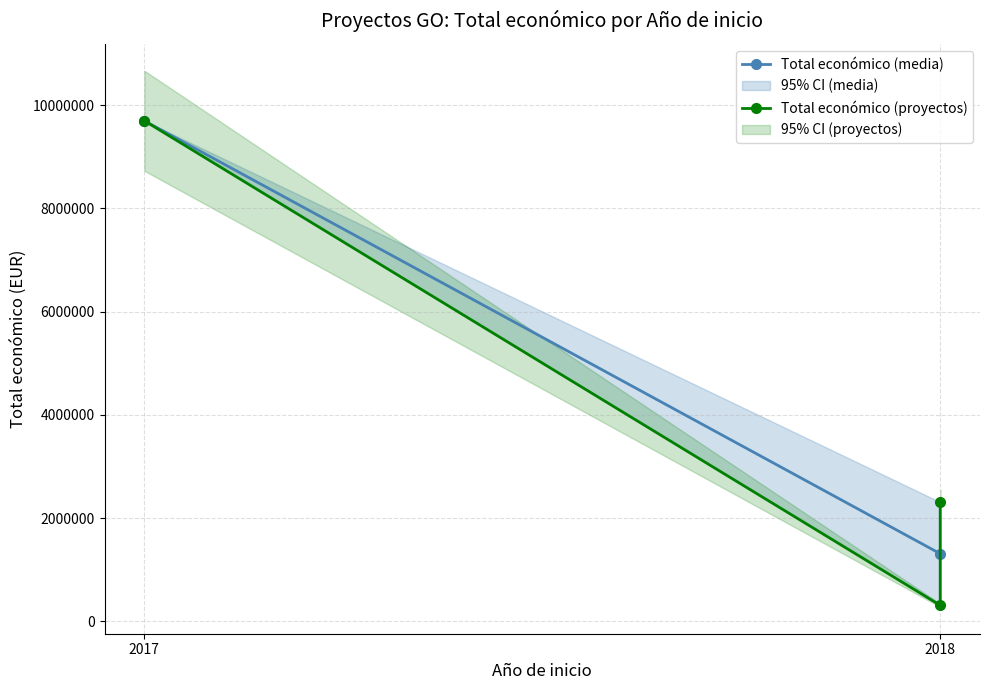

What is the difference between the maximum and minimum values in the Total económico series?

9383732